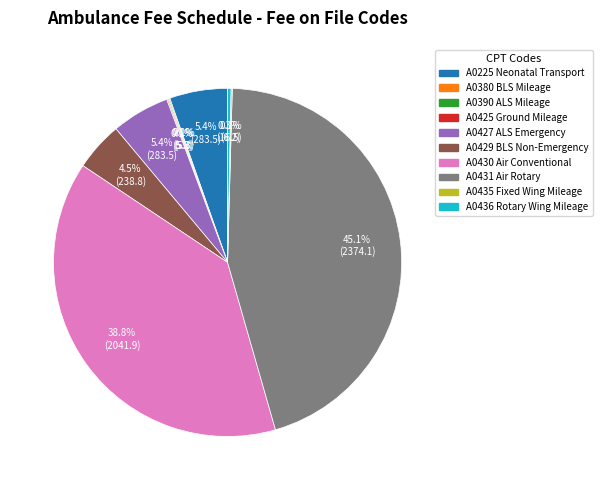

Which category has the biggest portion of the pie?

A0431 Air Rotary